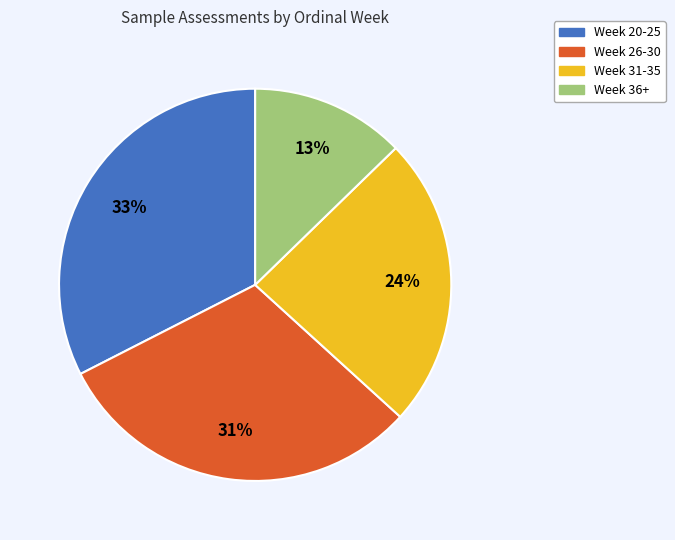

To the nearest percent, what is the difference between the largest and smallest slice percentages?

20%